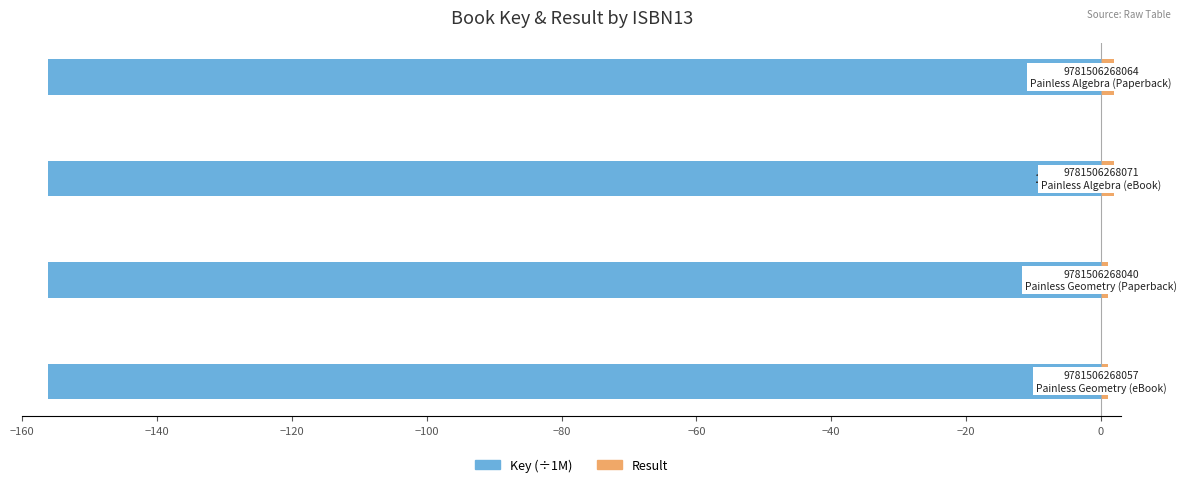

Which series changed the most between −120 and −100?

Key (÷1M)